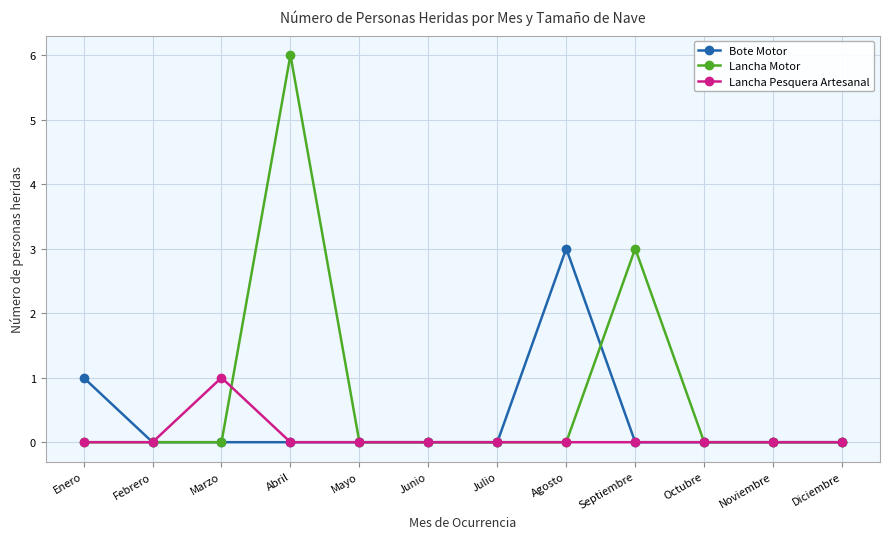

The value of Lancha Pesquera Artesanal at Mayo is 0. True or false?

True